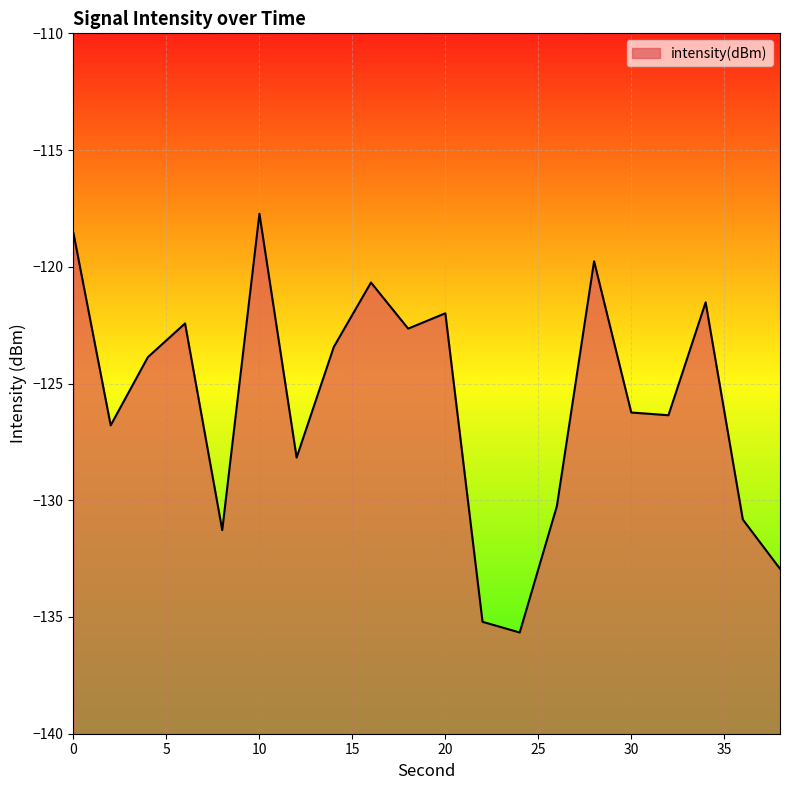

Reading left to right, list all the values displayed in this chart.

0=-118.6	2=-126.8	4=-123.9	6=-122.4	8=-131.3	10=-117.7	12=-128.2	14=-123.4	16=-120.7	18=-122.6	20=-122.0	22=-135.2	24=-135.7	26=-130.2	28=-119.8	30=-126.2	32=-126.4	34=-121.5	36=-130.8	38=-132.9